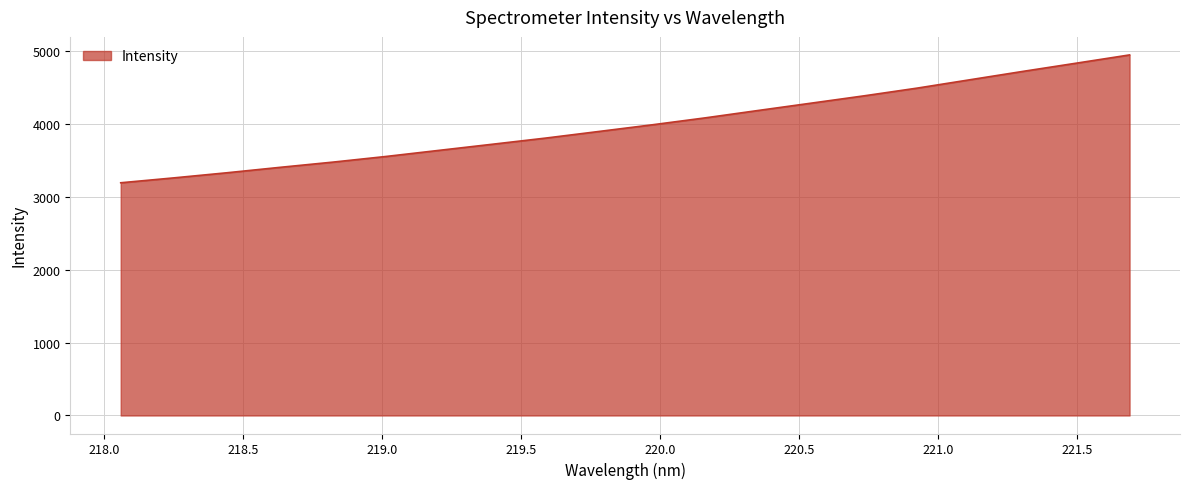

What is the smallest value displayed?

3196.0